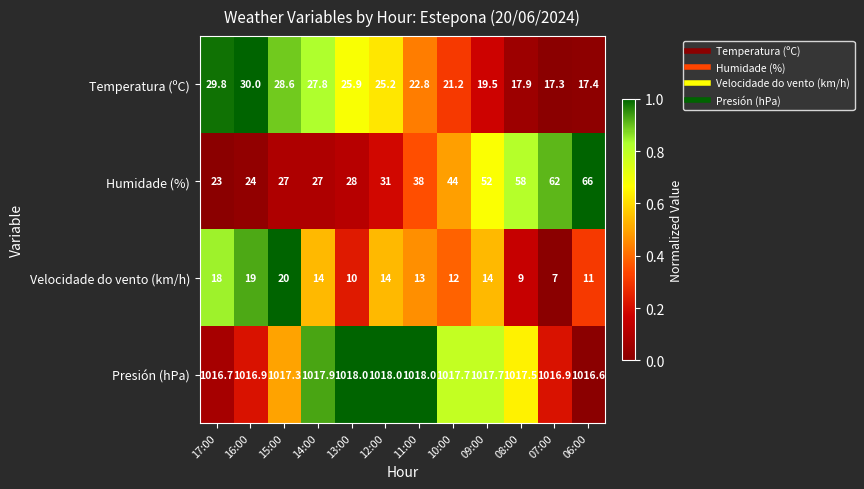

Read the Presión (hPa) value at 10:00.

1017.7